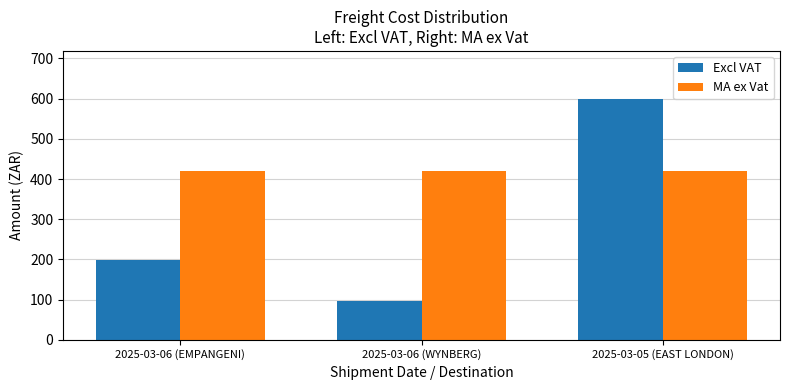

What are all the series names shown in the legend?

Excl VAT, MA ex Vat